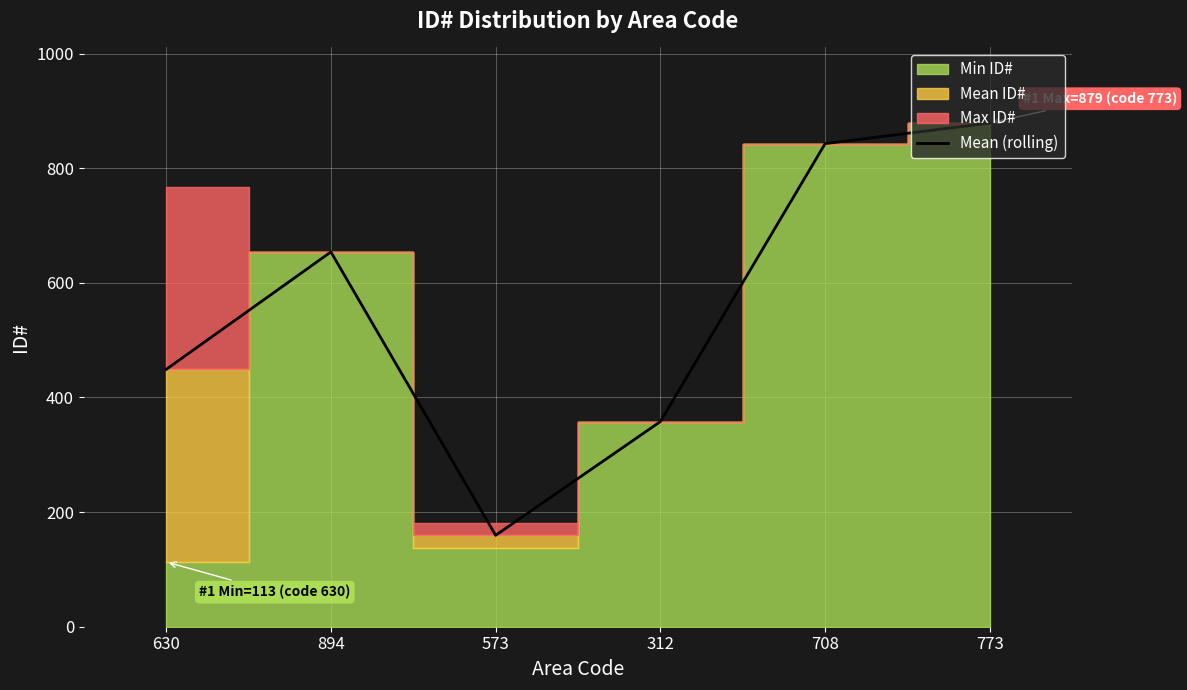

List the labels in order of value, smallest first.

573, 312, 630, 894, 708, 773